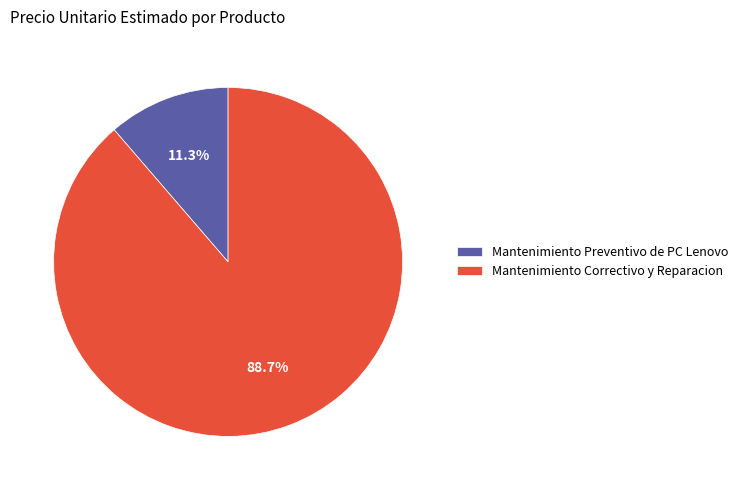

What percentage is the Mantenimiento Correctivo y Reparacion slice, to the nearest percent?

89%